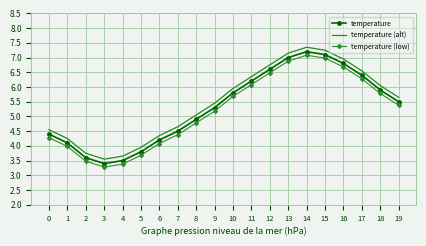

At how many categories does at least one series exceed 4?

16